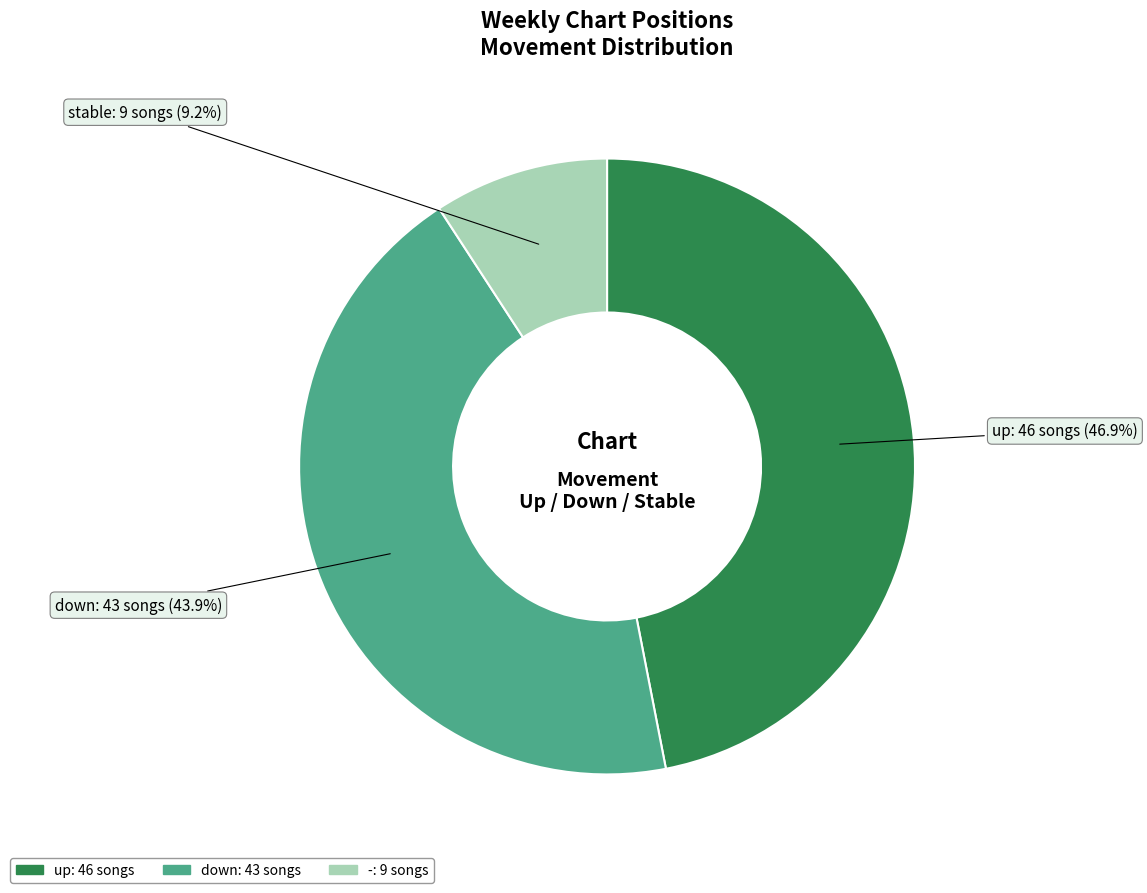

Is it true that down is 36% of the pie?

False